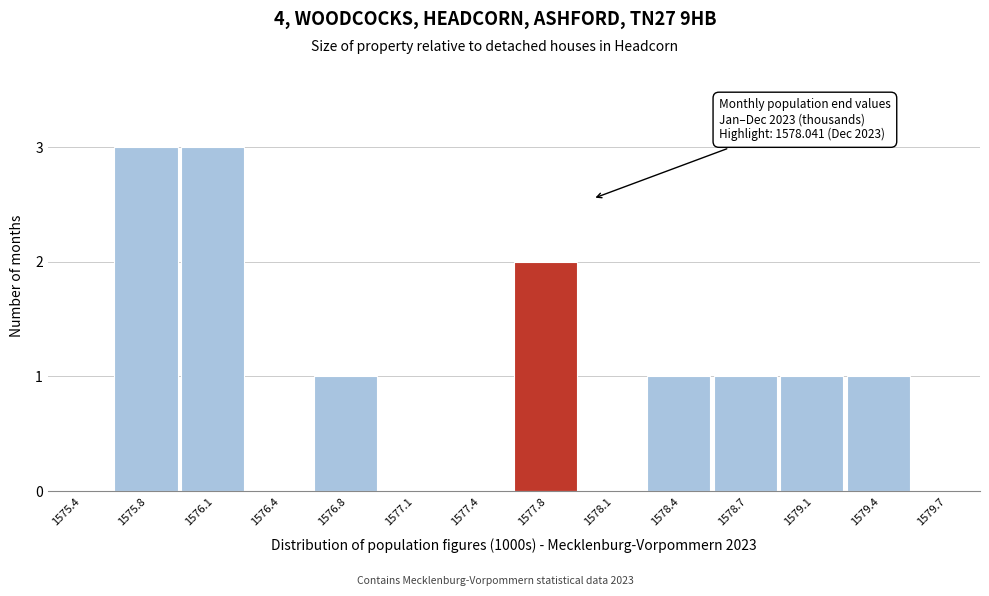

Reading right to left, list all the values displayed in this chart.

1579.7=0	1579.4=1	1579.1=1	1578.7=1	1578.4=1	1578.1=0	1577.8=2	1577.4=0	1577.1=0	1576.8=1	1576.4=0	1576.1=3	1575.8=3	1575.4=0